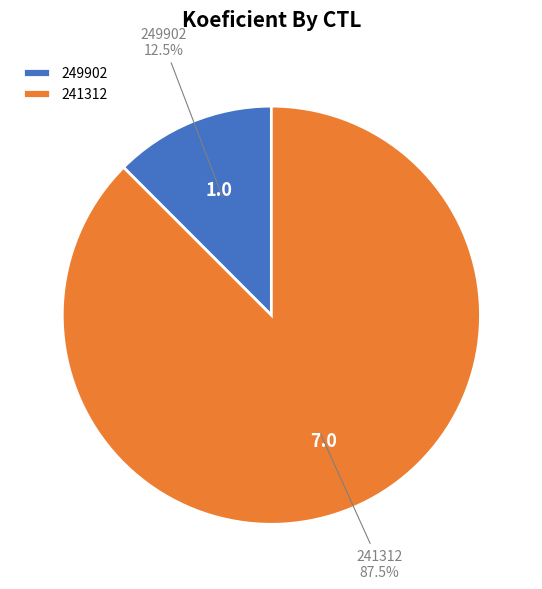

Which has a higher value, 241312 or 249902?

241312